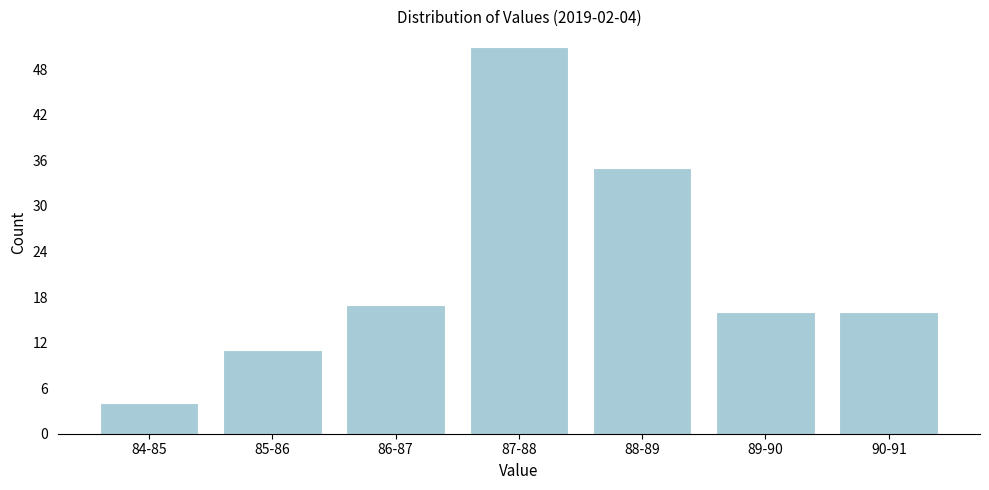

Reading left to right, transcribe all the data shown in this chart.

84-85=4	85-86=11	86-87=17	87-88=51	88-89=35	89-90=16	90-91=16